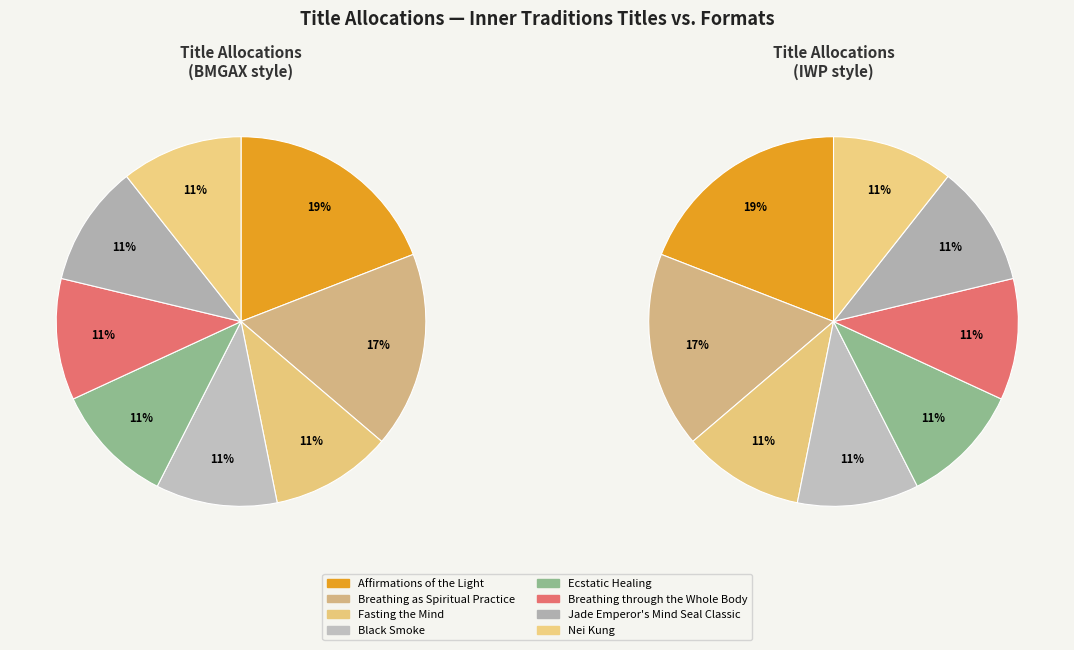

What percentage is the Affirmations of the Light slice, to the nearest percent?

19%